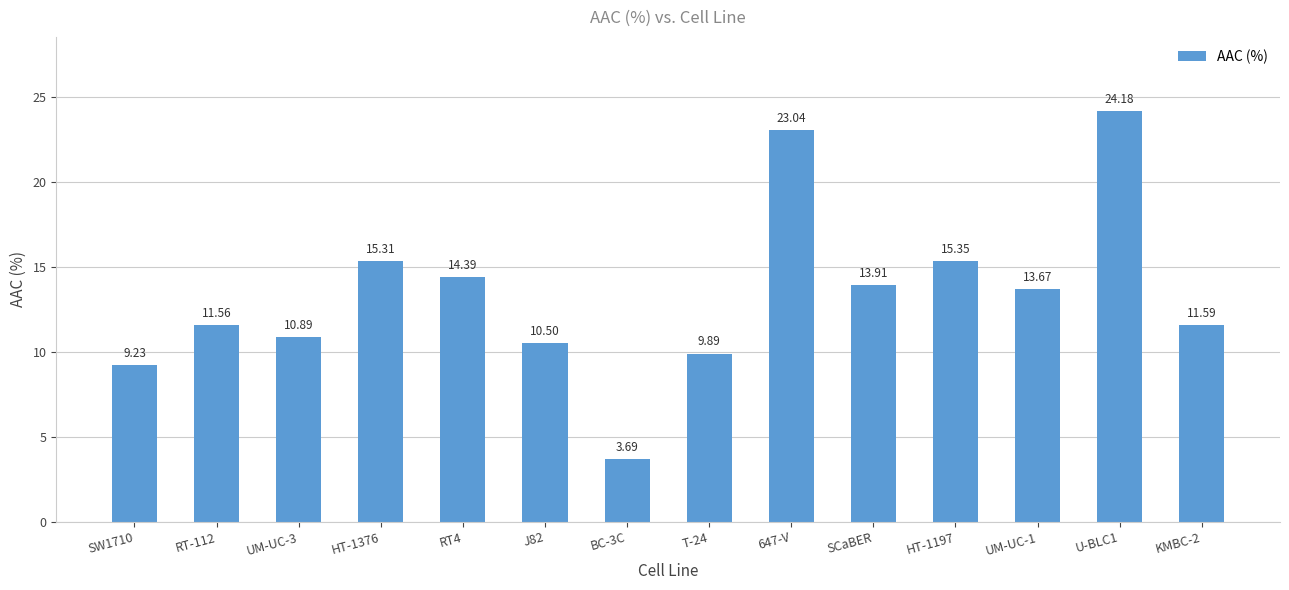

Are the bars horizontal?

No